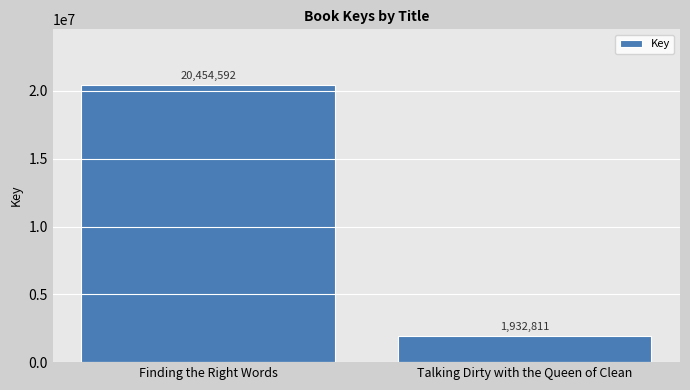

What is the average value?

11193702